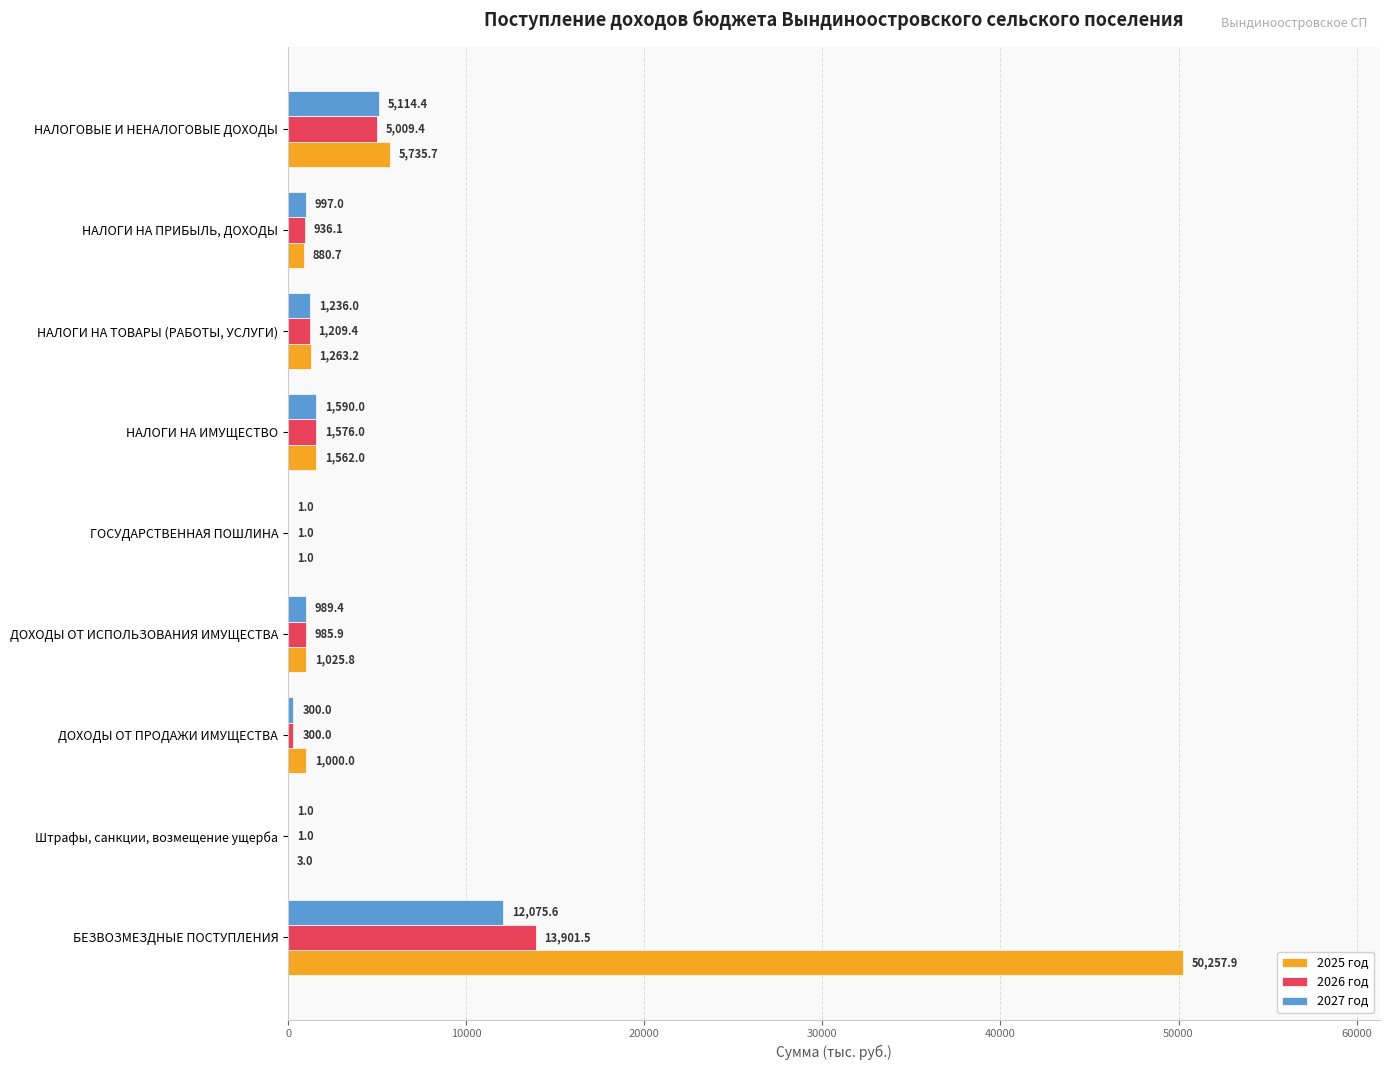

What is the highest value of the 2027 год series?

12075.6